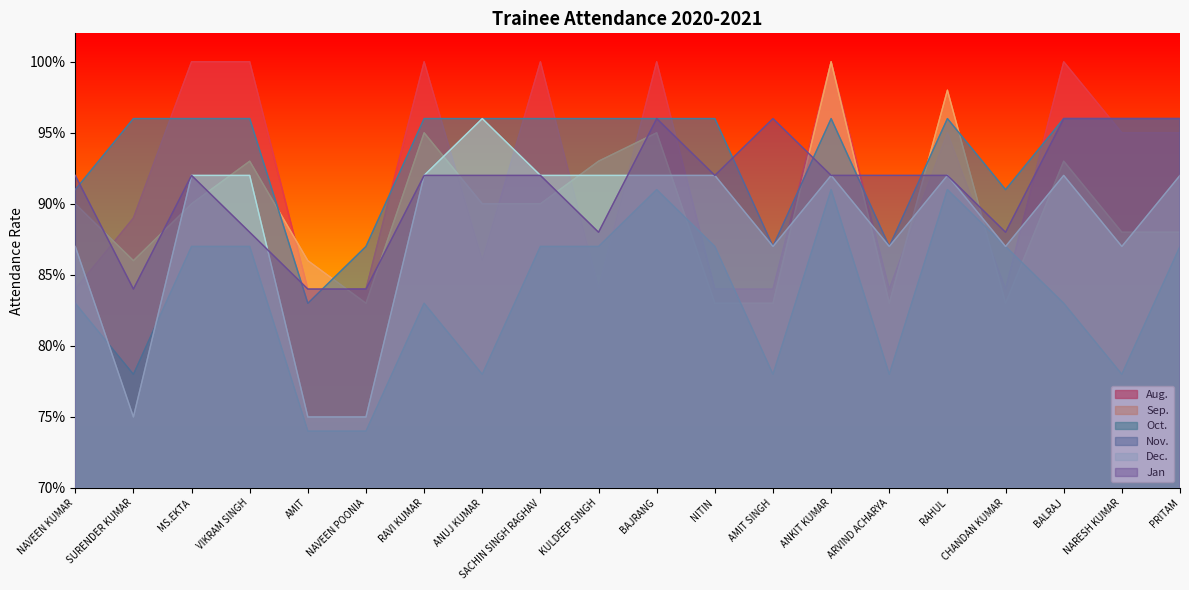

What is the difference between the Dec. values at AMIT and BAJRANG?

0.2